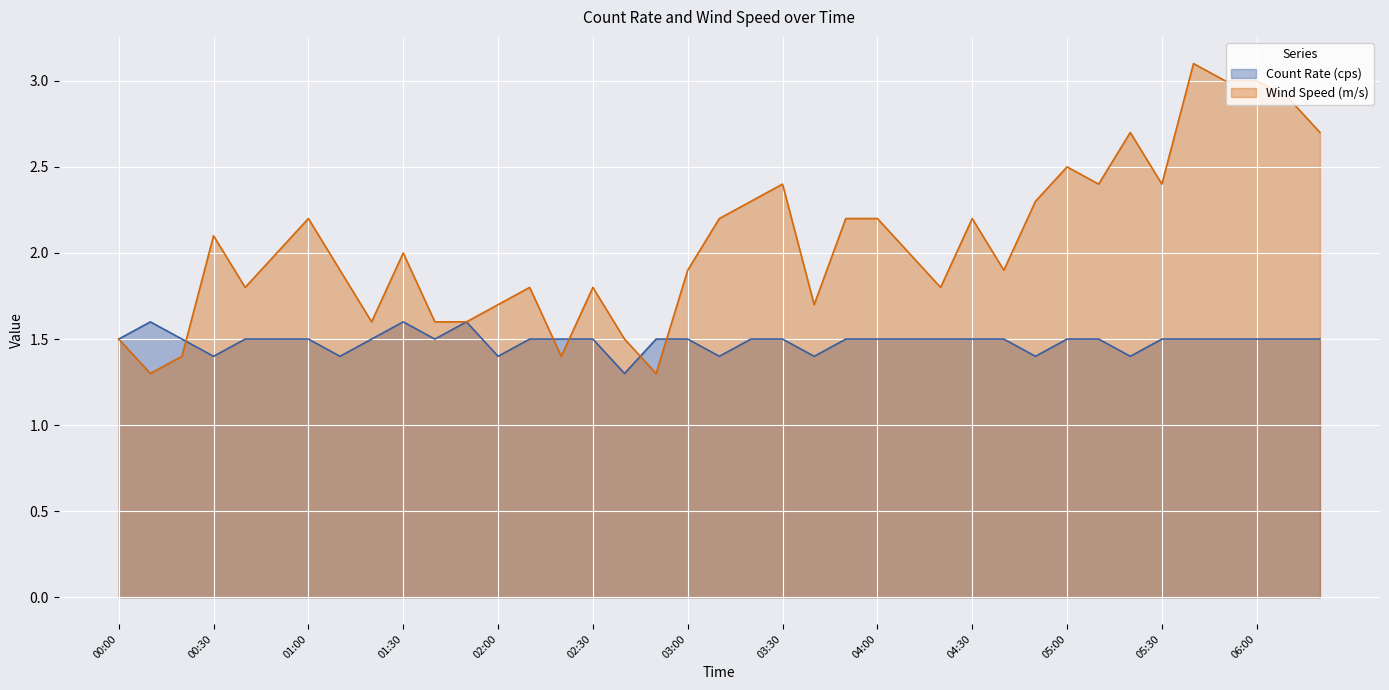

What value does the Wind Speed (m/s) series have at 03:20?

2.3